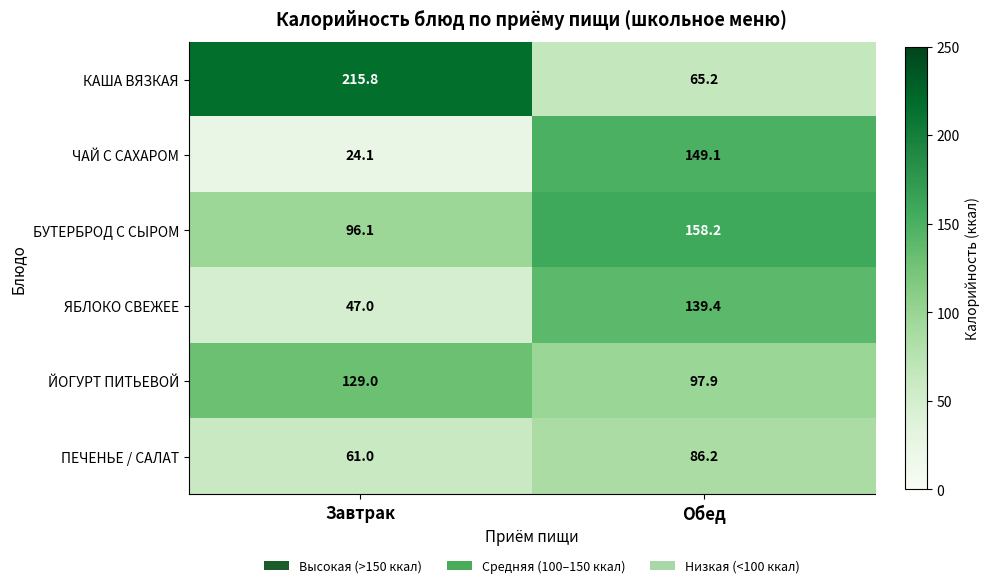

What is the lowest value of the ЙОГУРТ ПИТЬЕВОЙ series?

97.9